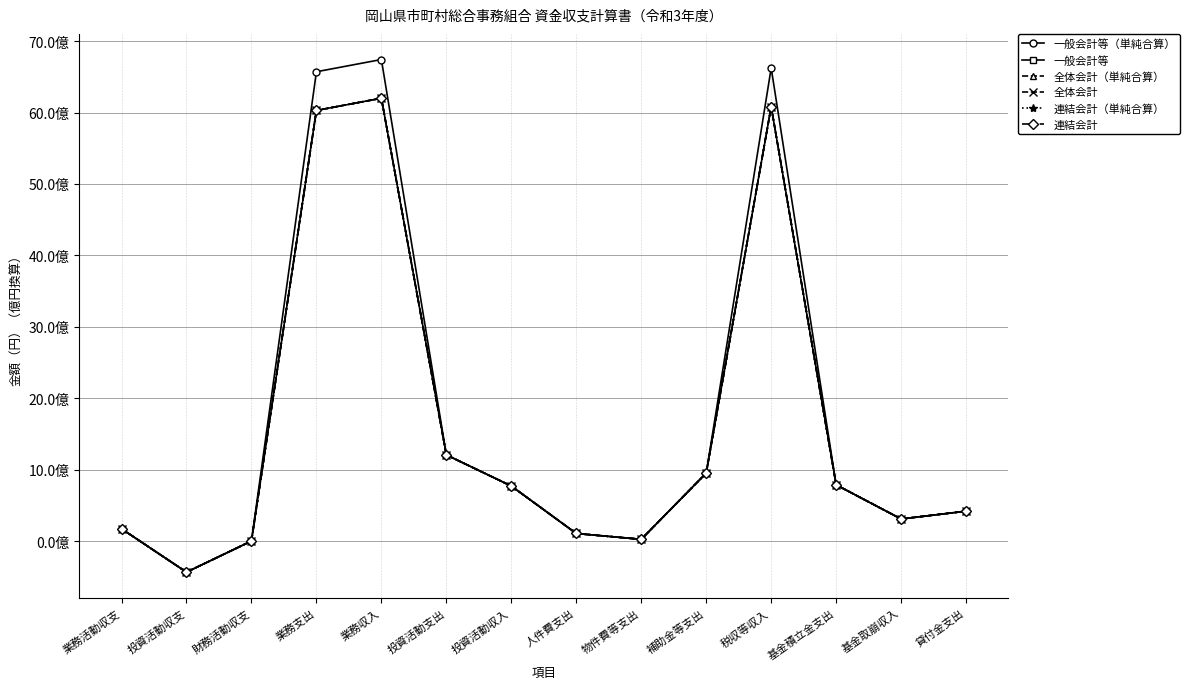

True or false: 全体会計 and 一般会計等 intersect in this chart.

False